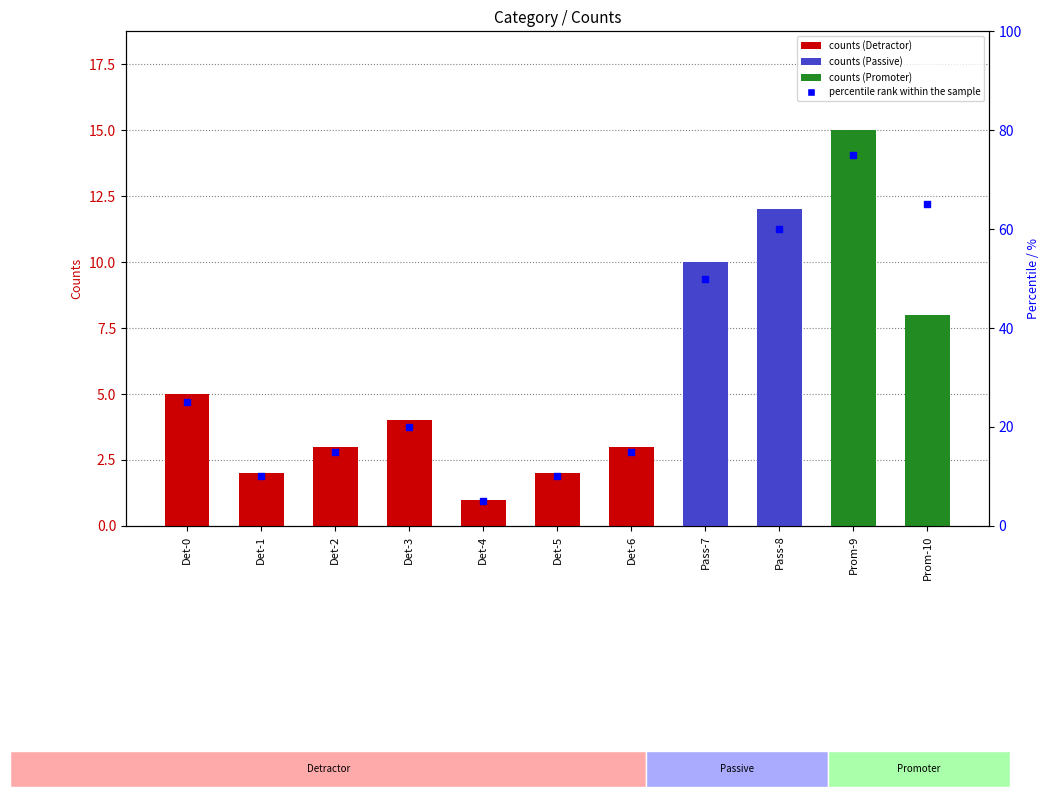

Between Det-2 and Det-4, which is larger?

Det-2